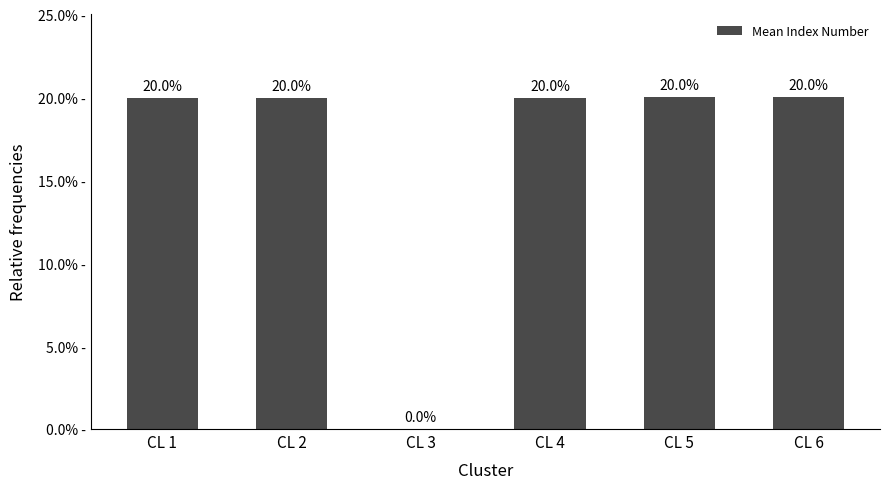

At which label does the data first exceed 19?

CL 1